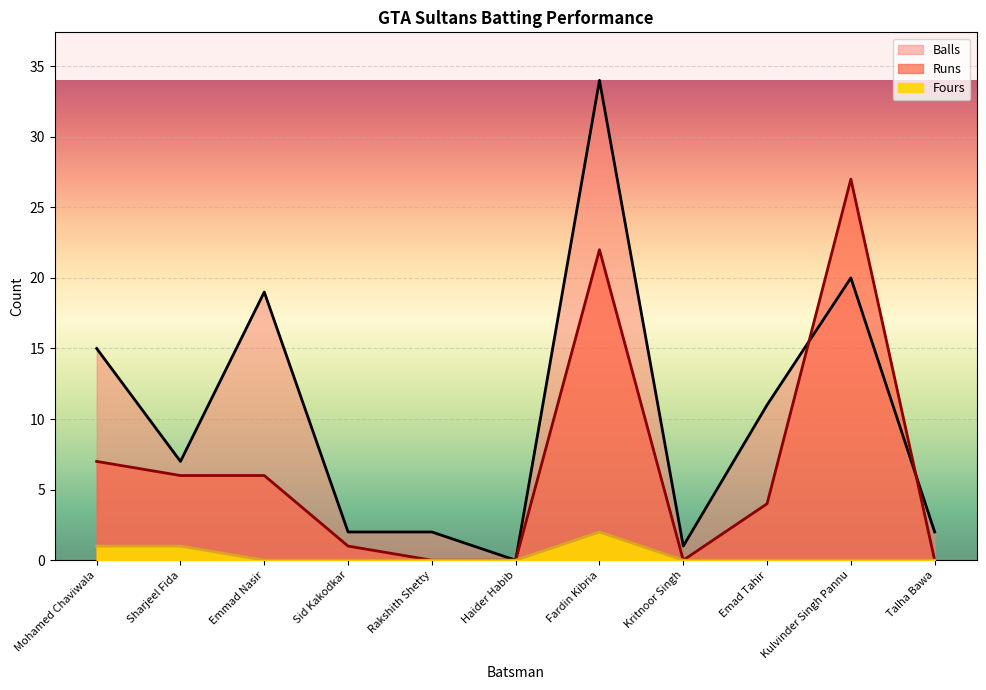

Reading left to right, extract all data points from this chart.

Runs: Mohamed Chaviwala=7	Sharjeel Fida=6	Emmad Nasir=6	Sid Kakodkar=1	Rakshith Shetty=0	Haider Habib=0	Fardin Kibria=22	Kritnoor Singh=0	Emad Tahir=4	Kulvinder Singh Pannu=27	Talha Bawa=0
Balls: Mohamed Chaviwala=15	Sharjeel Fida=7	Emmad Nasir=19	Sid Kakodkar=2	Rakshith Shetty=2	Haider Habib=0	Fardin Kibria=34	Kritnoor Singh=1	Emad Tahir=11	Kulvinder Singh Pannu=20	Talha Bawa=2
Fours: Mohamed Chaviwala=1	Sharjeel Fida=1	Emmad Nasir=0	Sid Kakodkar=0	Rakshith Shetty=0	Haider Habib=0	Fardin Kibria=2	Kritnoor Singh=0	Emad Tahir=0	Kulvinder Singh Pannu=0	Talha Bawa=0